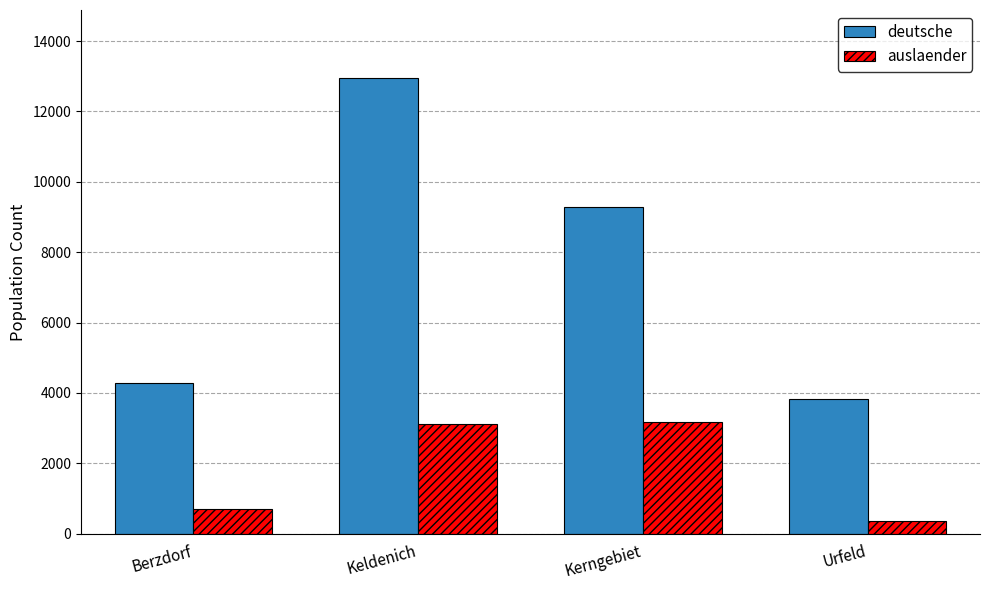

What is the difference between the second highest and minimum values in the auslaender series?

2763